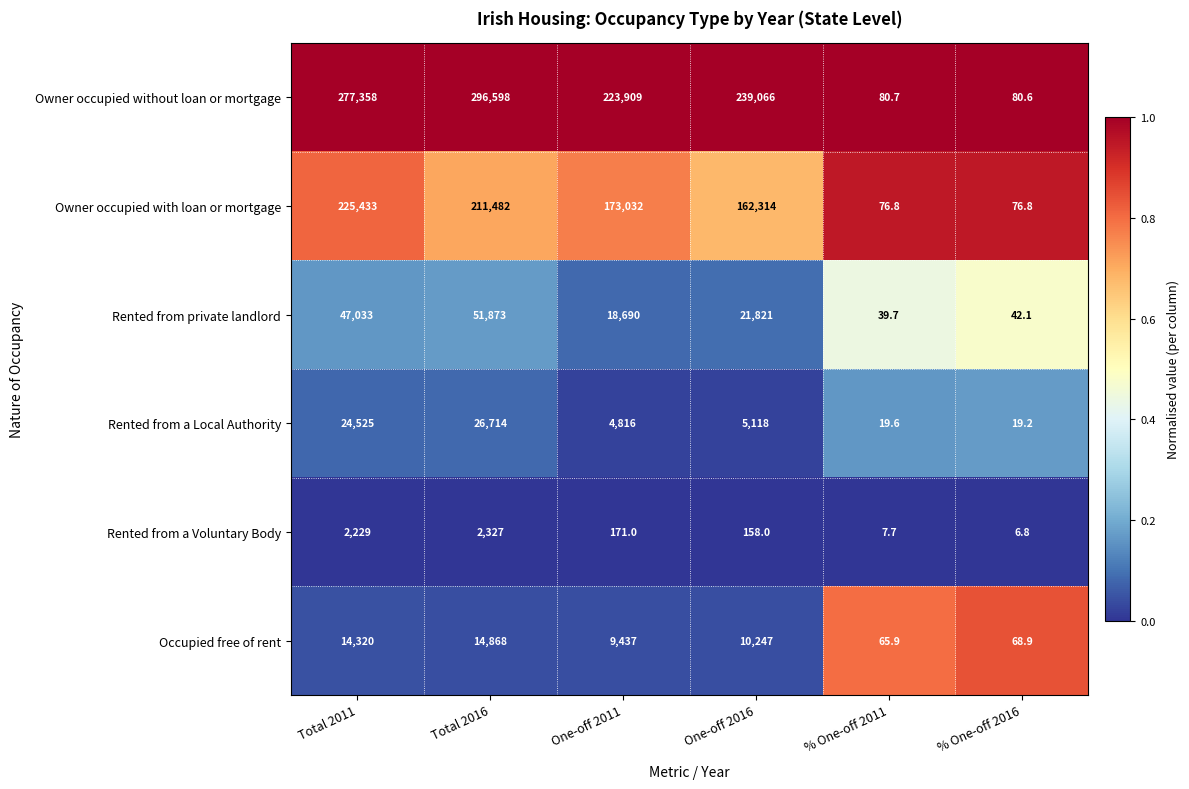

Where does the Occupied free of rent series first go above 10247?

Total 2011